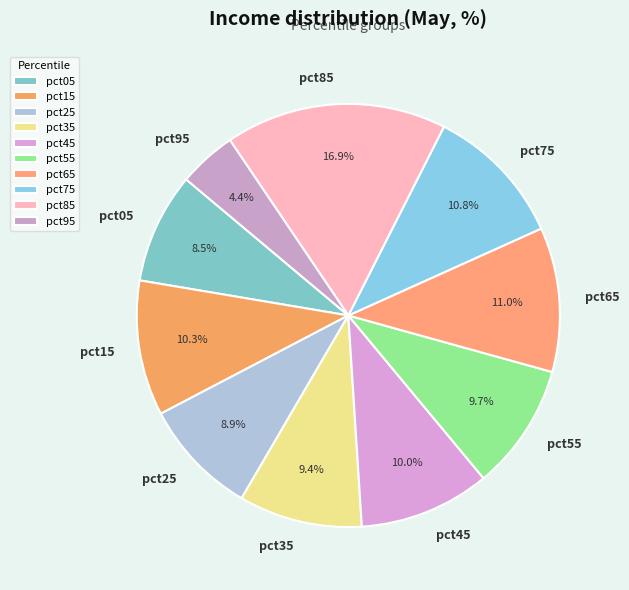

Count the number of slices in the pie.

10